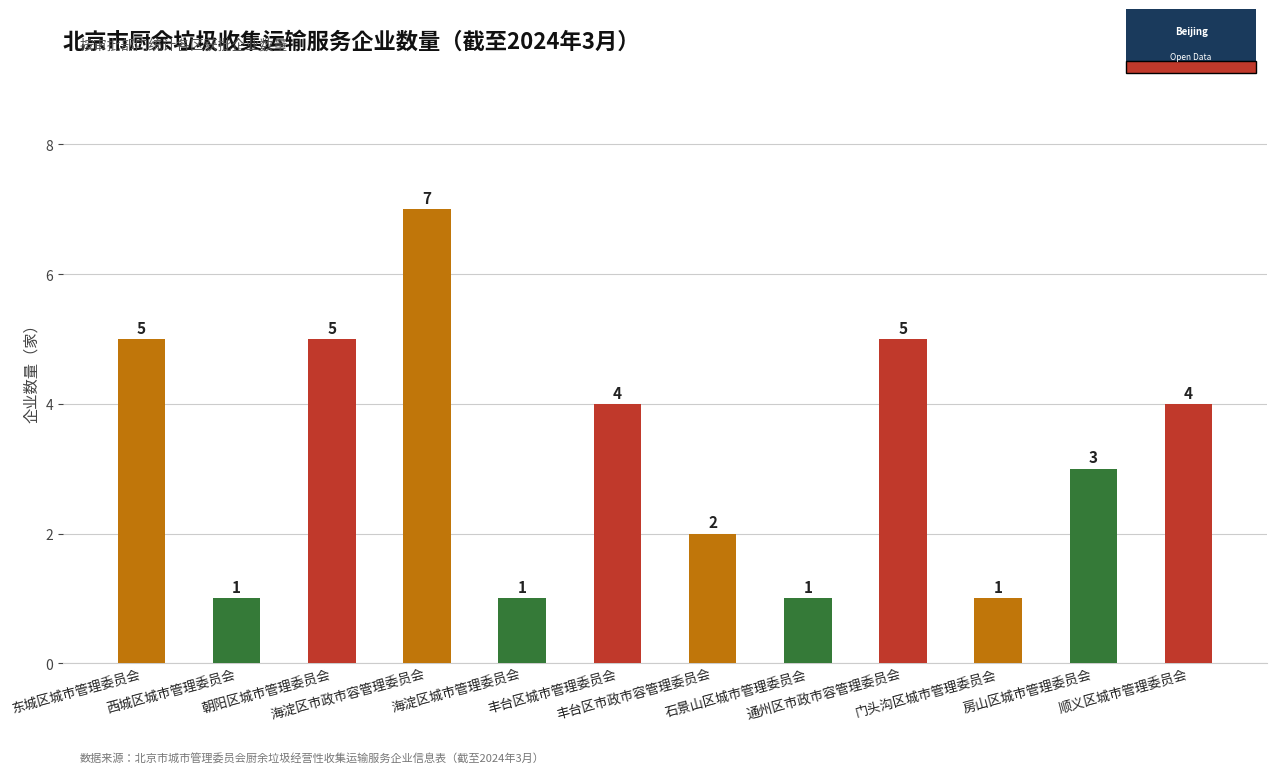

What is the value of the 1st bar from the left?

5